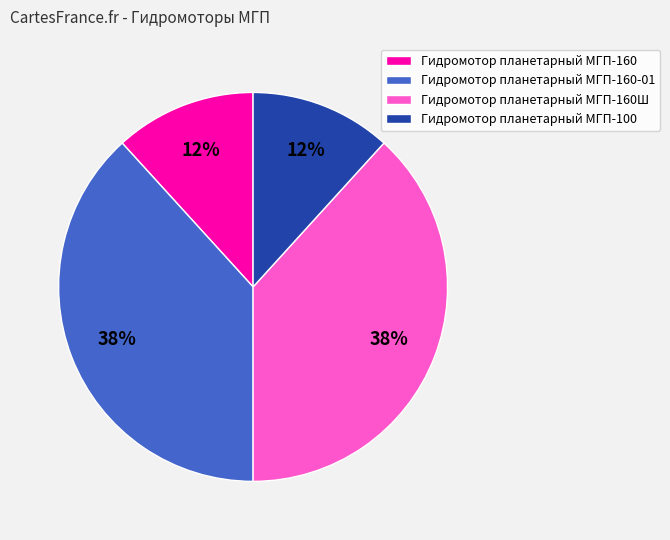

To the nearest percent, what percentage of the pie is Гидромотор планетарный МГП-160Ш?

38%